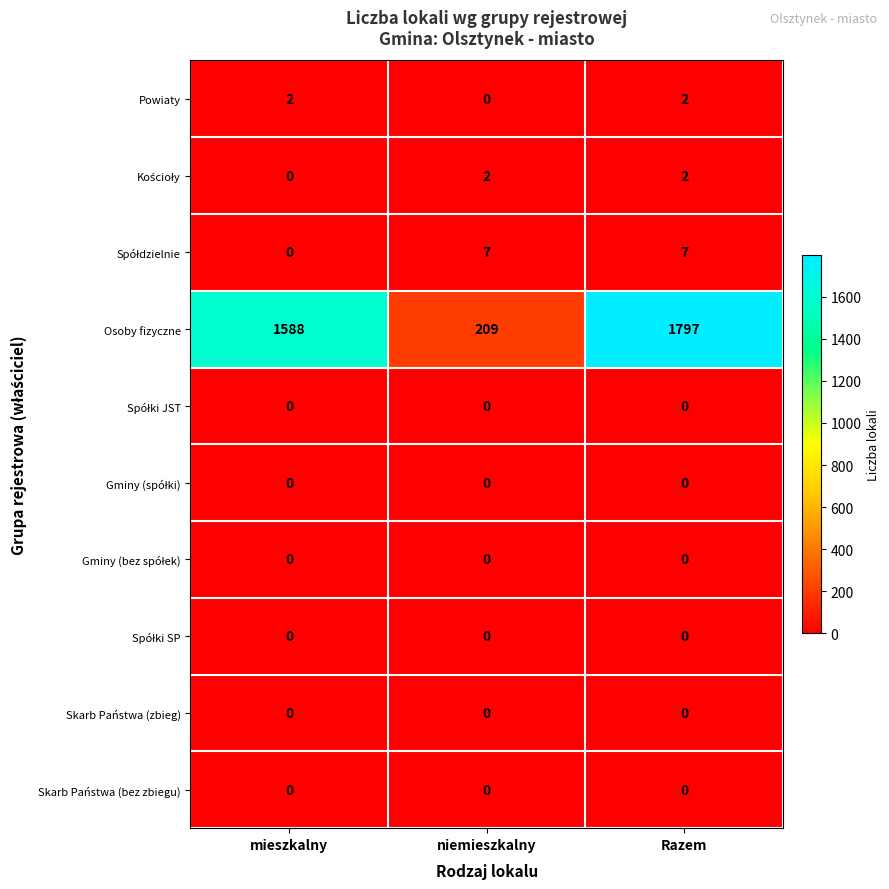

What is the difference between the Osoby fizyczne values at mieszkalny and niemieszkalny?

1379